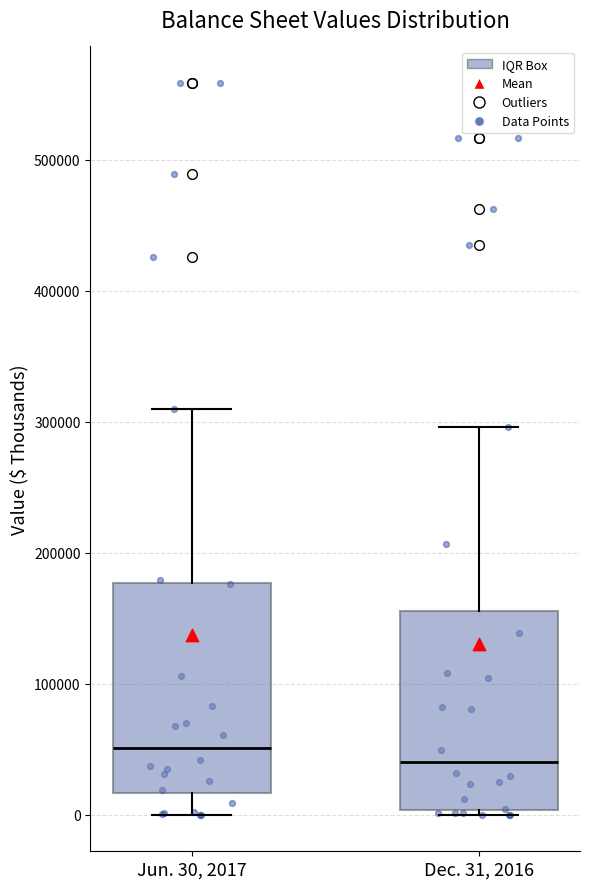

Reading left to right, read every box against the y-axis: the position of its median line, the range the box covers, and the ends of its whiskers. The values are not printed on the chart, so give them approximately, as read against the axis.

Jun. 30, 2017: median 50000, box 20000 to 180000, whiskers 0 to 310000
Dec. 31, 2016: median 40000, box 0 to 160000, whiskers 0 (just below the box's lower edge) to 300000